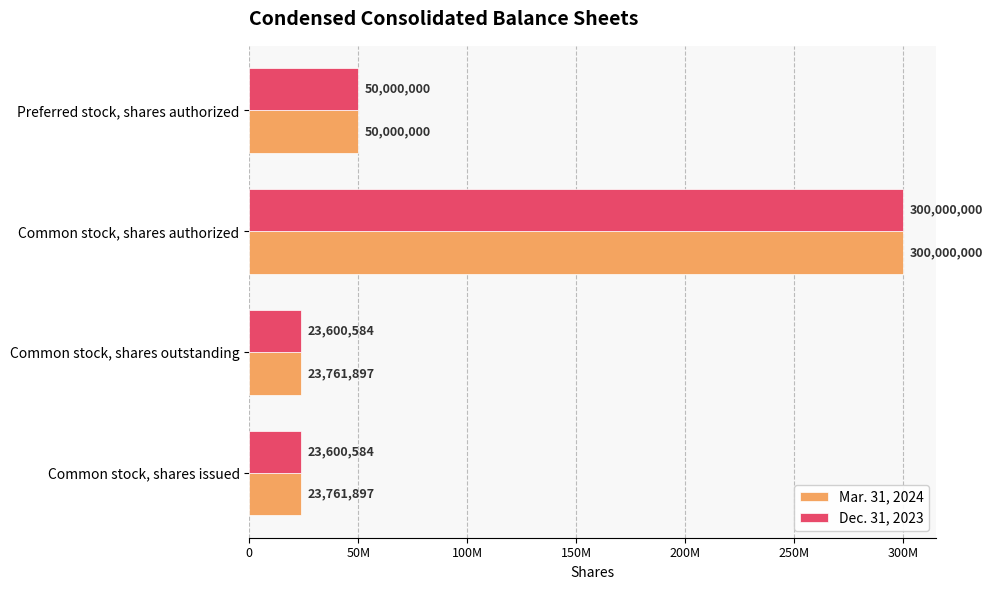

At how many categories does at least one series exceed 44527586?

2